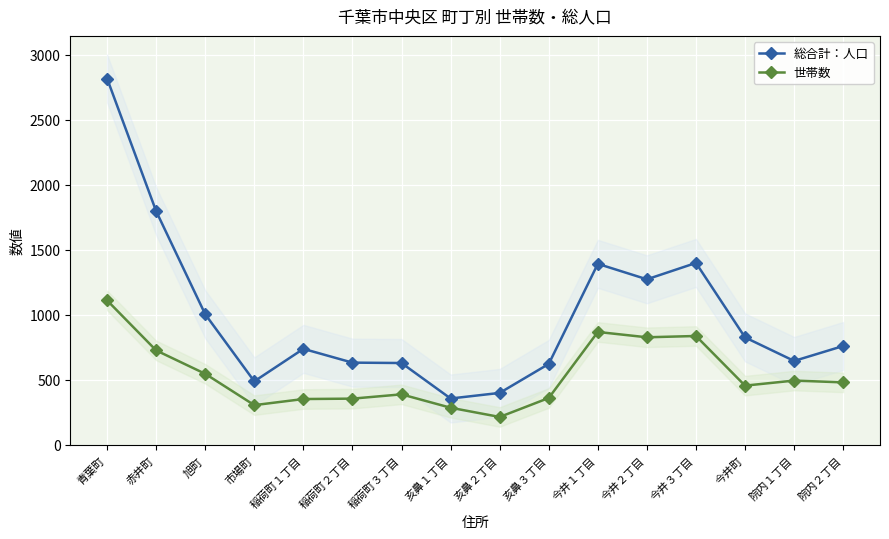

The 世帯数 series shows 386 at 稲荷町３丁目. True or false?

True